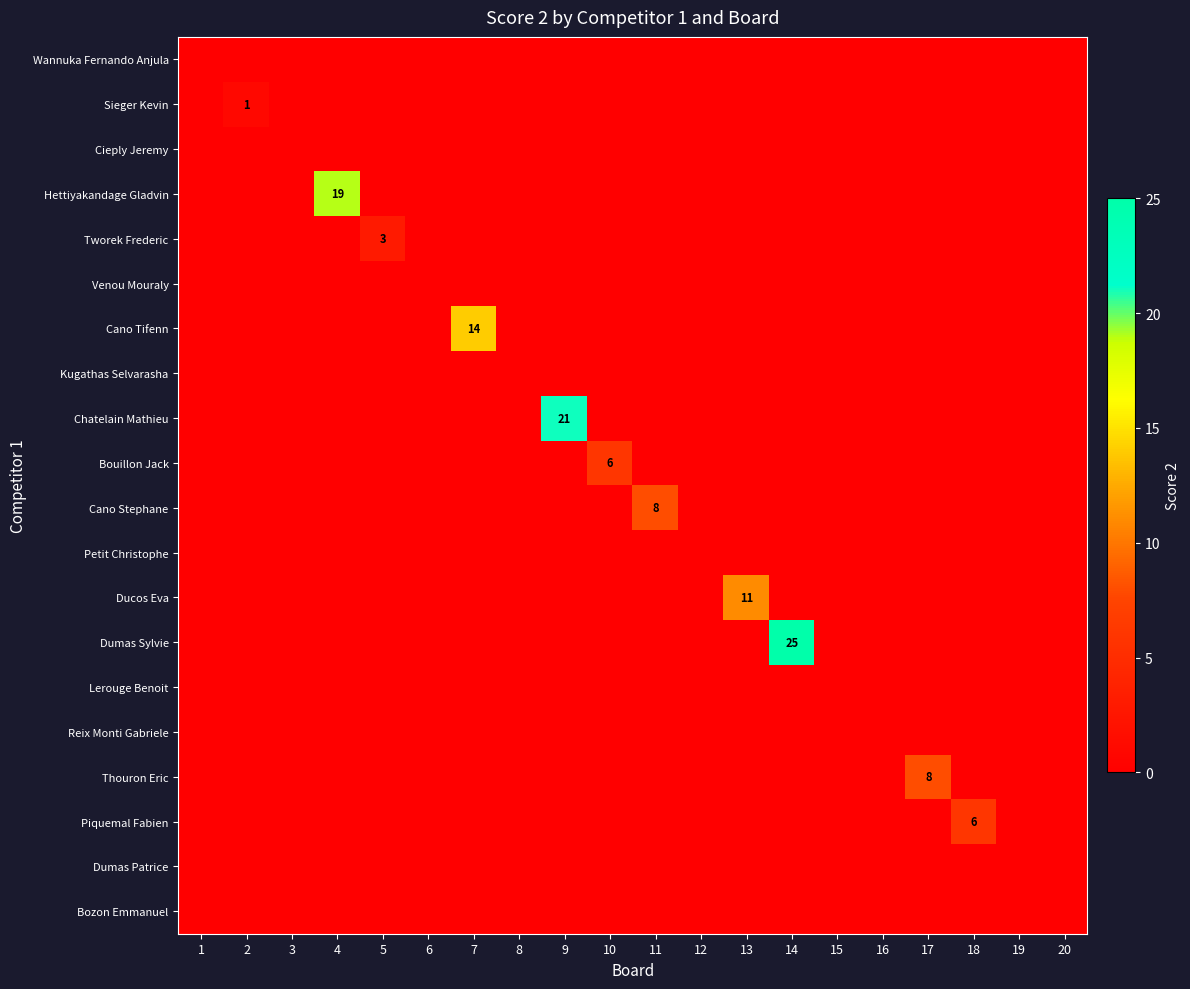

The Cano Stephane series shows 0 at 19. True or false?

True